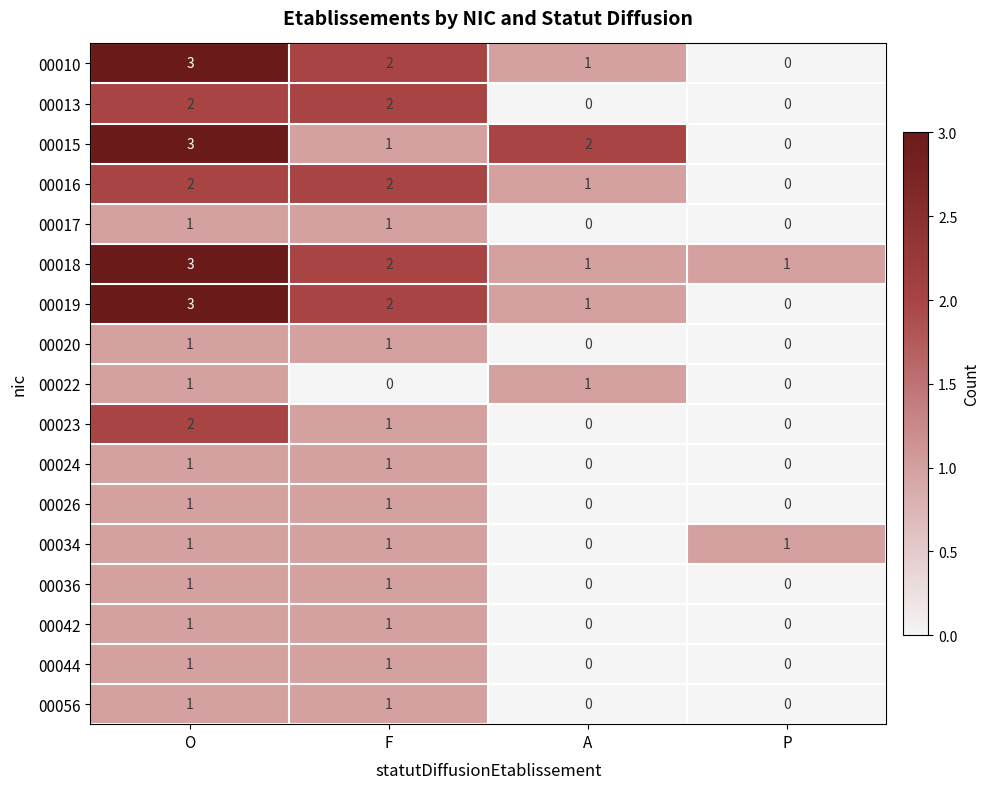

At which label does 00023 first exceed 1?

O